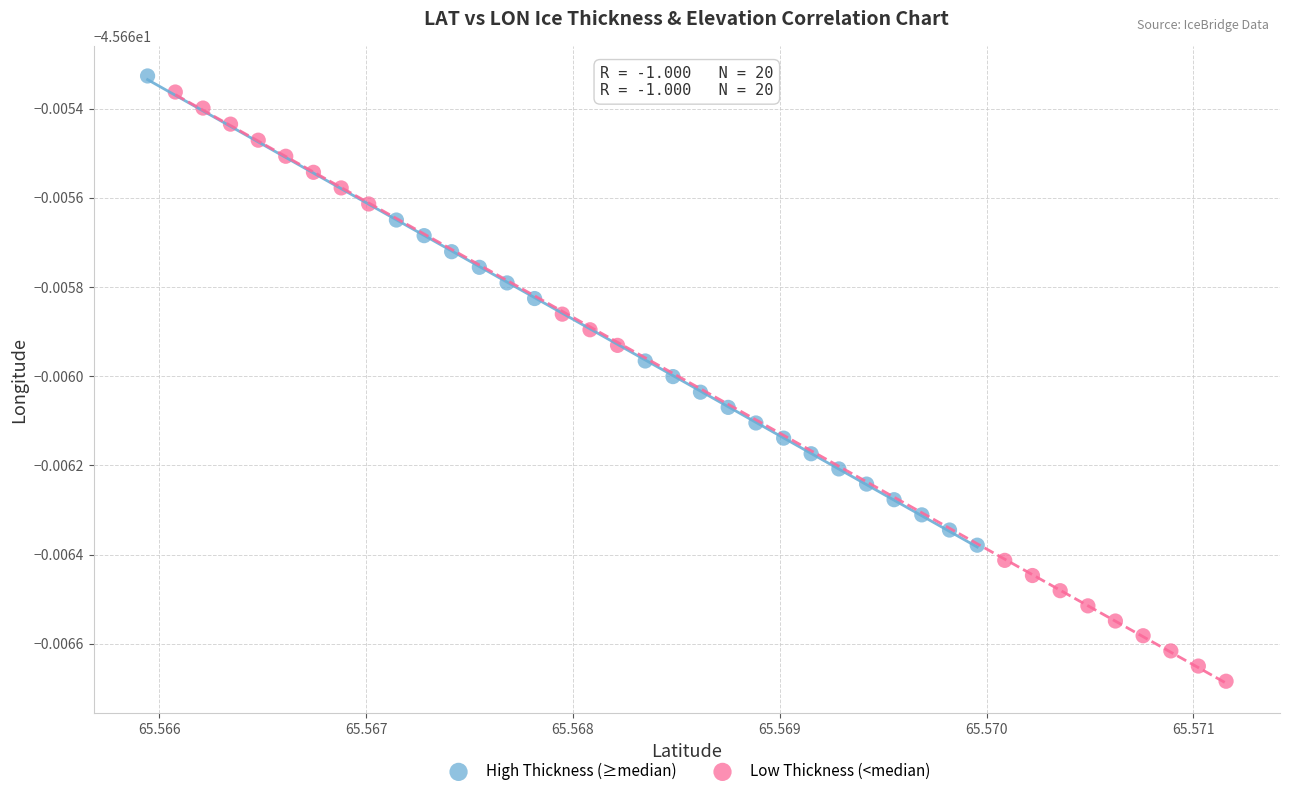

What are all the series names shown in the legend?

High Thickness (≥median), Low Thickness (<median)